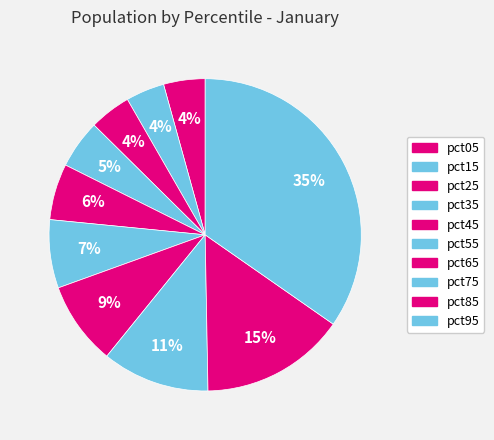

How many slices are in this pie chart?

10